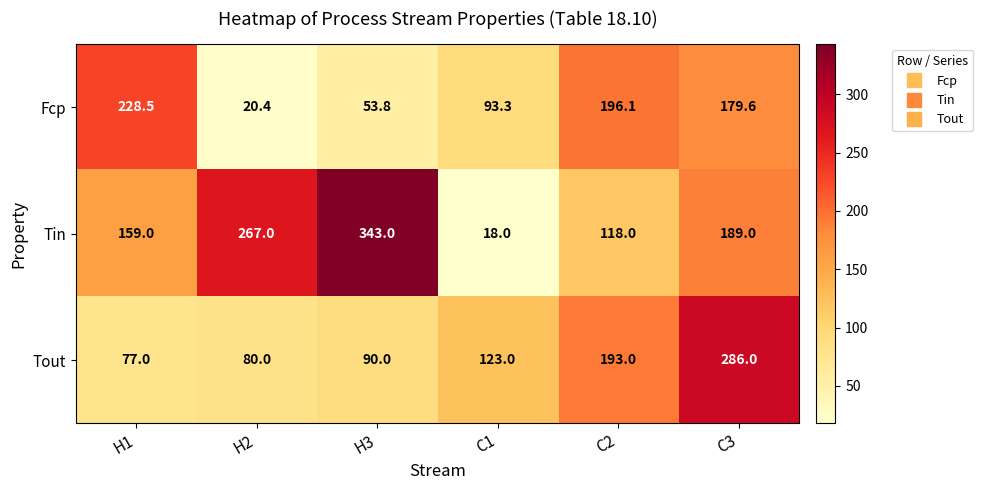

How many values in the Tout series are below 123?

3